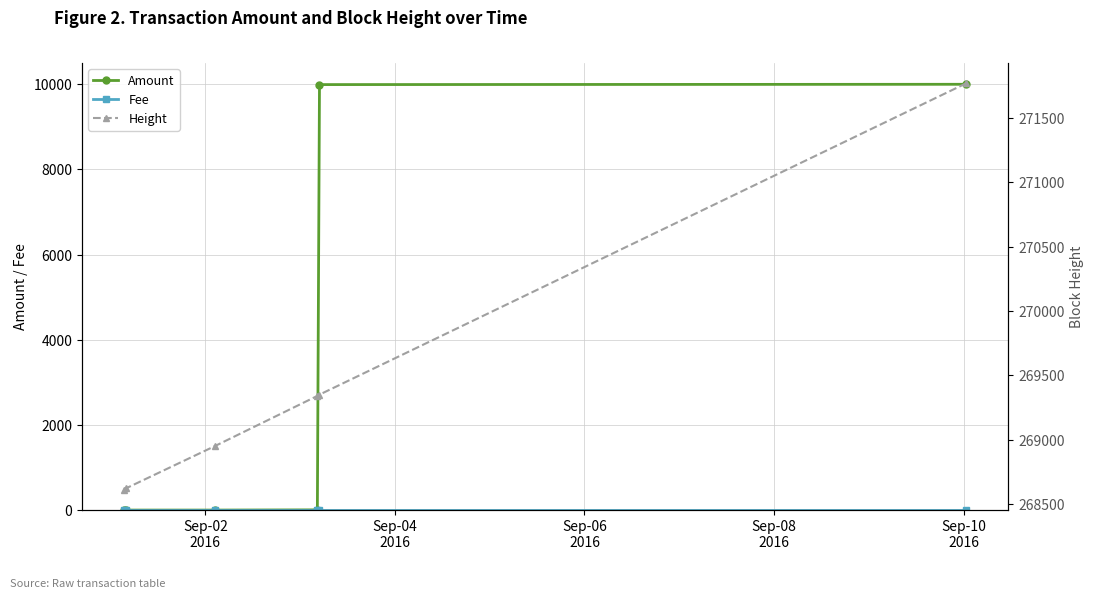

Between which two adjacent categories do Fee and Amount first intersect?

Sep-02
2016 and Sep-04
2016